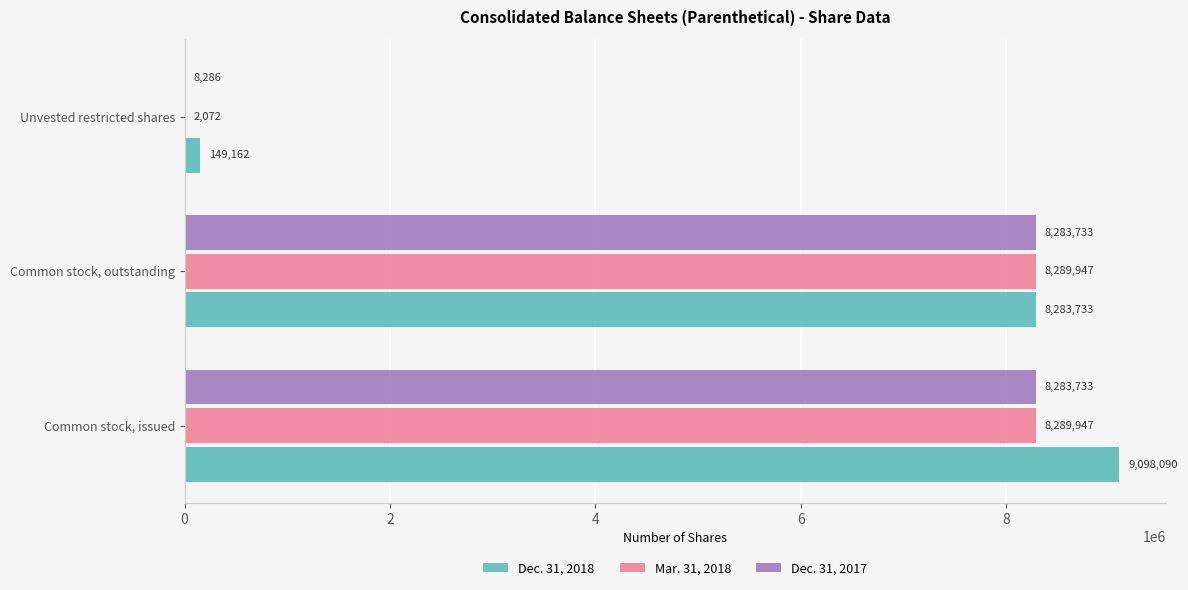

What is the sum of the Mar. 31, 2018 values at Common stock, issued and Unvested restricted shares?

8292019